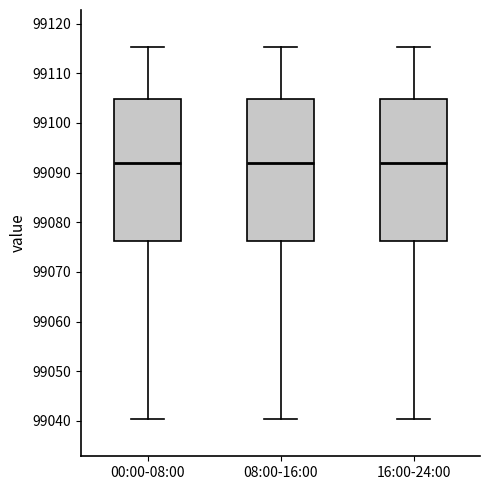

Reading left to right, transcribe this box plot: for each box, give where its median line is, the range the box spans, and where its two whiskers end, as read against the y-axis. The values are not printed on the chart, so give them approximately, as read against the axis.

00:00-08:00: median 99092, box 99076 to 99105, whiskers 99040 to 99115
08:00-16:00: median 99092, box 99076 to 99105, whiskers 99040 to 99115
16:00-24:00: median 99092, box 99076 to 99105, whiskers 99040 to 99115